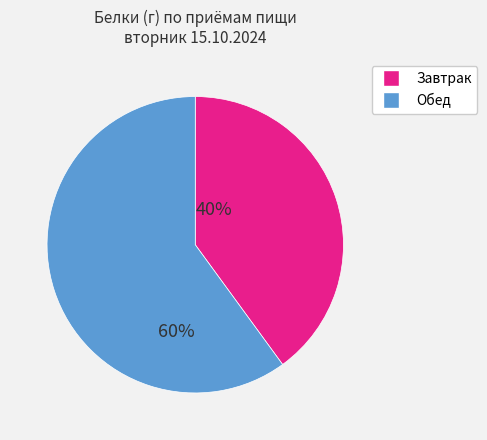

Does any single category account for the majority?

Yes